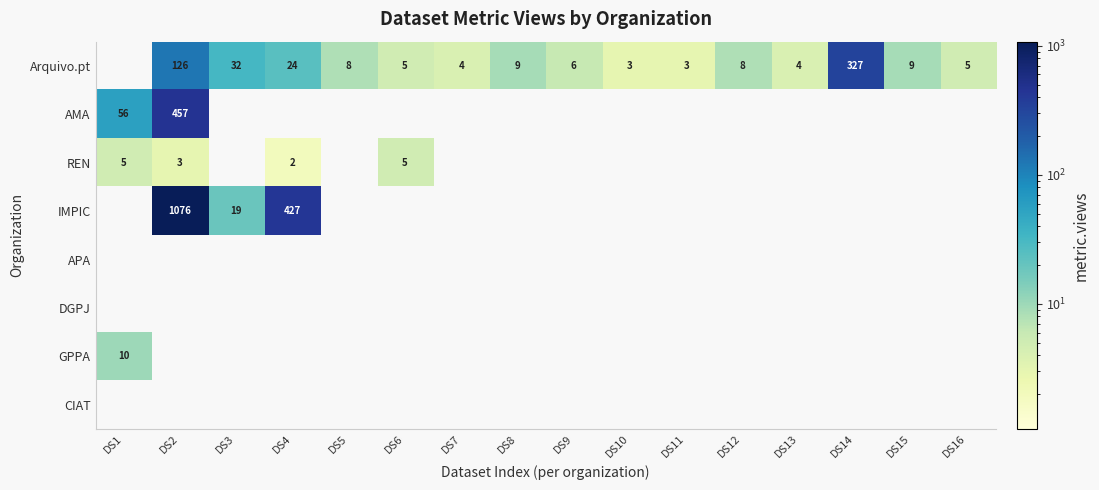

The Arquivo.pt series shows 9 at DS8. True or false?

True